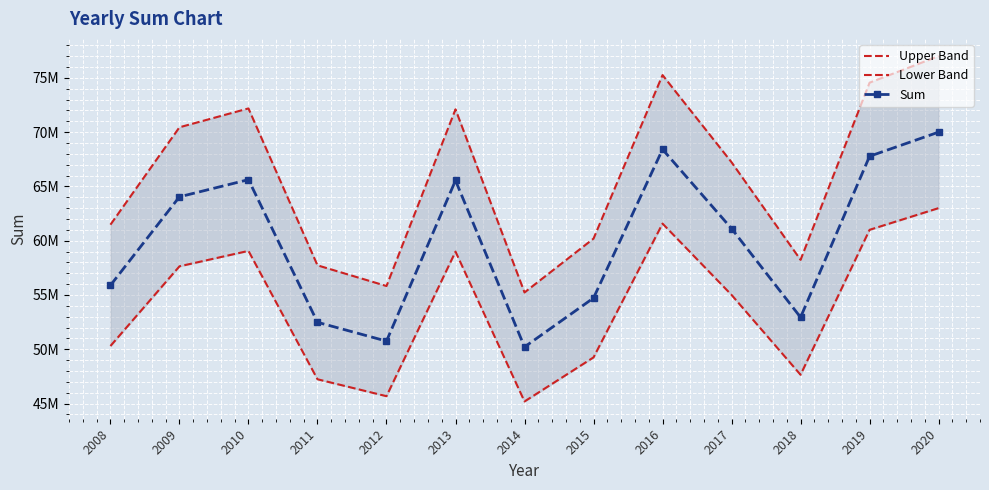

Which series changed the most between 2017 and 2020?

Upper Band